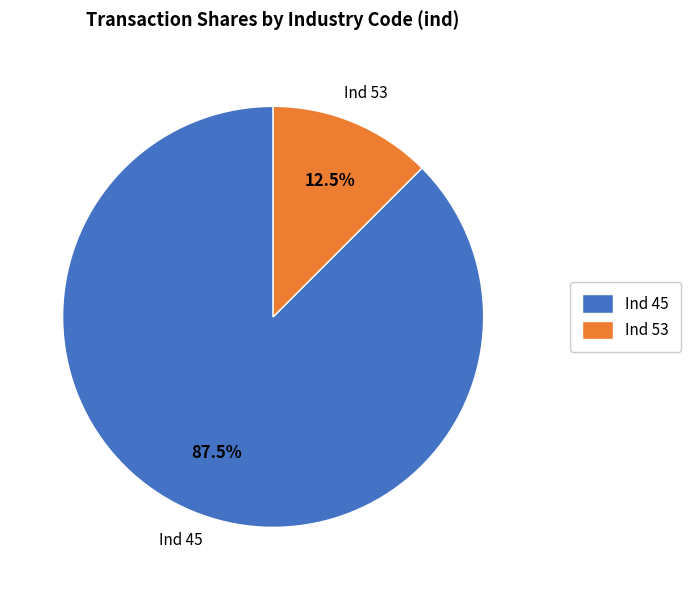

Rank the categories by value from lowest to highest.

Ind 53, Ind 45